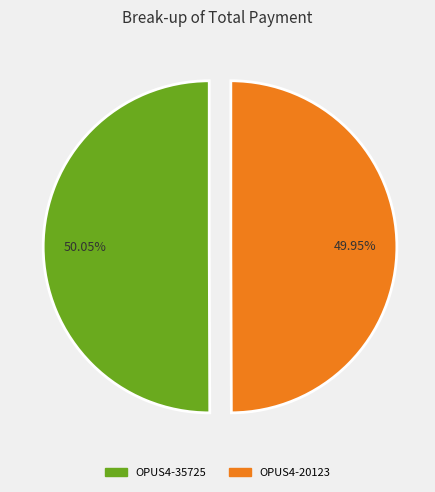

Count the number of slices in the pie.

2